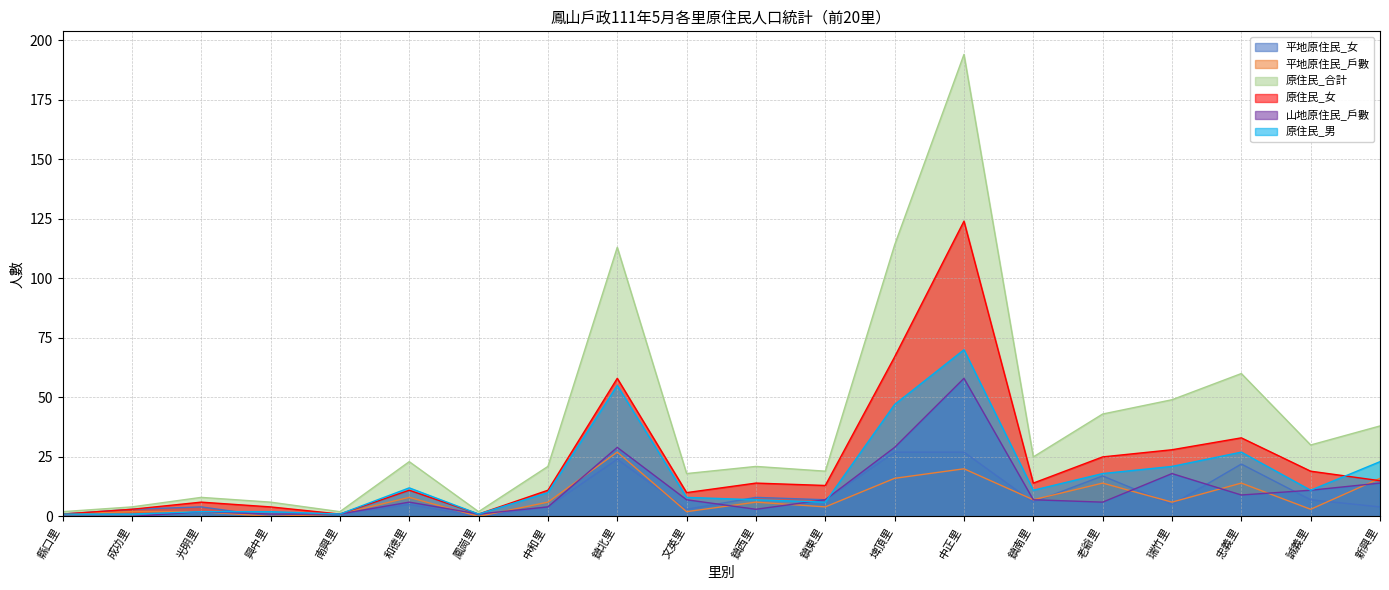

Rank the series by their maximum value, from lowest to highest.

平地原住民_女, 平地原住民_戶數, 山地原住民_戶數, 原住民_男, 原住民_女, 原住民_合計